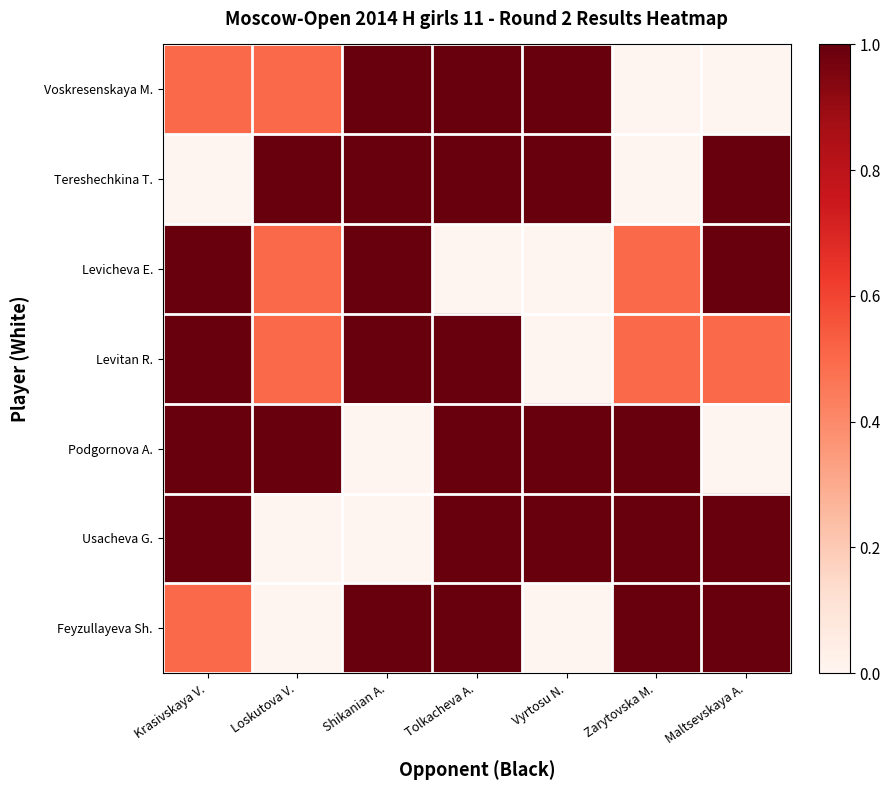

Reading left to right, list all the values displayed in this chart.

Voskresenskaya M.: Krasivskaya V.=0.5	Loskutova V.=0.5	Shikanian A.=1.0	Tolkacheva A.=1.0	Vyrtosu N.=1.0	Zarytovska M.=0.0	Maltsevskaya A.=0.0
Tereshechkina T.: Krasivskaya V.=0.0	Loskutova V.=1.0	Shikanian A.=1.0	Tolkacheva A.=1.0	Vyrtosu N.=1.0	Zarytovska M.=0.0	Maltsevskaya A.=1.0
Levicheva E.: Krasivskaya V.=1.0	Loskutova V.=0.5	Shikanian A.=1.0	Tolkacheva A.=0.0	Vyrtosu N.=0.0	Zarytovska M.=0.5	Maltsevskaya A.=1.0
Levitan R.: Krasivskaya V.=1.0	Loskutova V.=0.5	Shikanian A.=1.0	Tolkacheva A.=1.0	Vyrtosu N.=0.0	Zarytovska M.=0.5	Maltsevskaya A.=0.5
Podgornova A.: Krasivskaya V.=1.0	Loskutova V.=1.0	Shikanian A.=0.0	Tolkacheva A.=1.0	Vyrtosu N.=1.0	Zarytovska M.=1.0	Maltsevskaya A.=0.0
Usacheva G.: Krasivskaya V.=1.0	Loskutova V.=0.0	Shikanian A.=0.0	Tolkacheva A.=1.0	Vyrtosu N.=1.0	Zarytovska M.=1.0	Maltsevskaya A.=1.0
Feyzullayeva Sh.: Krasivskaya V.=0.5	Loskutova V.=0.0	Shikanian A.=1.0	Tolkacheva A.=1.0	Vyrtosu N.=0.0	Zarytovska M.=1.0	Maltsevskaya A.=1.0